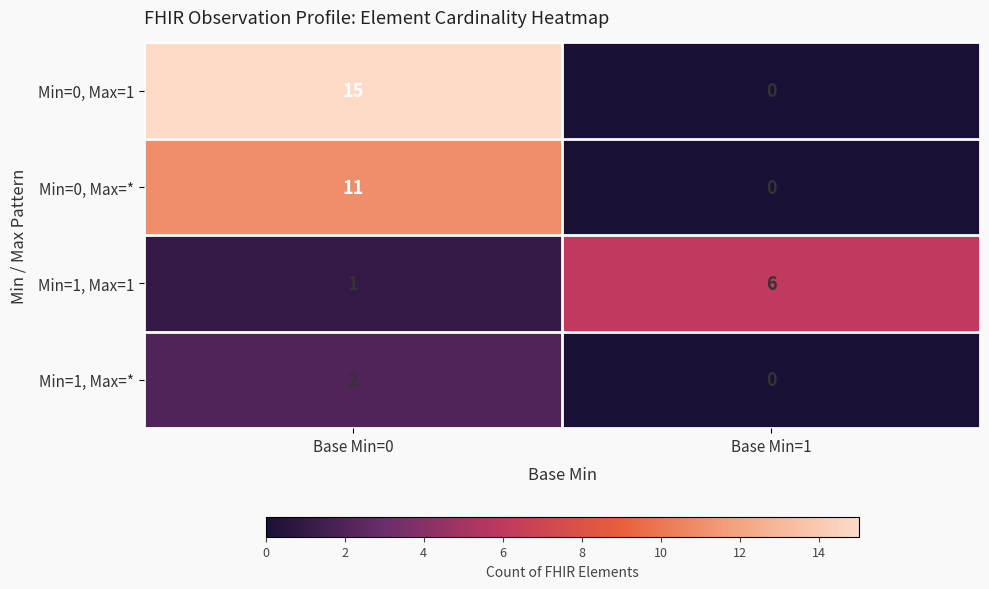

What is the sum of all Min=0, Max=* values?

11